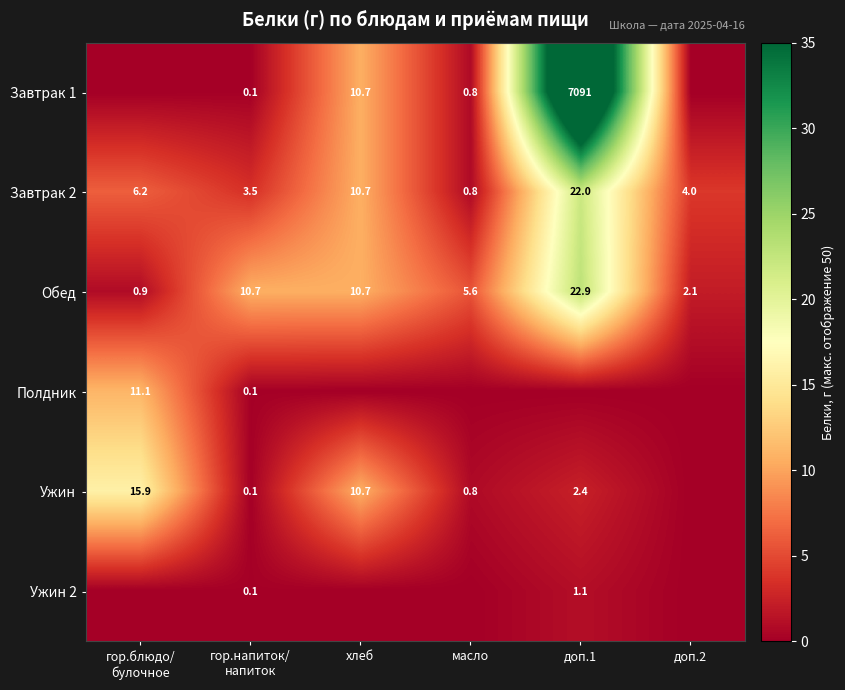

At how many categories does at least one series exceed 18?

1